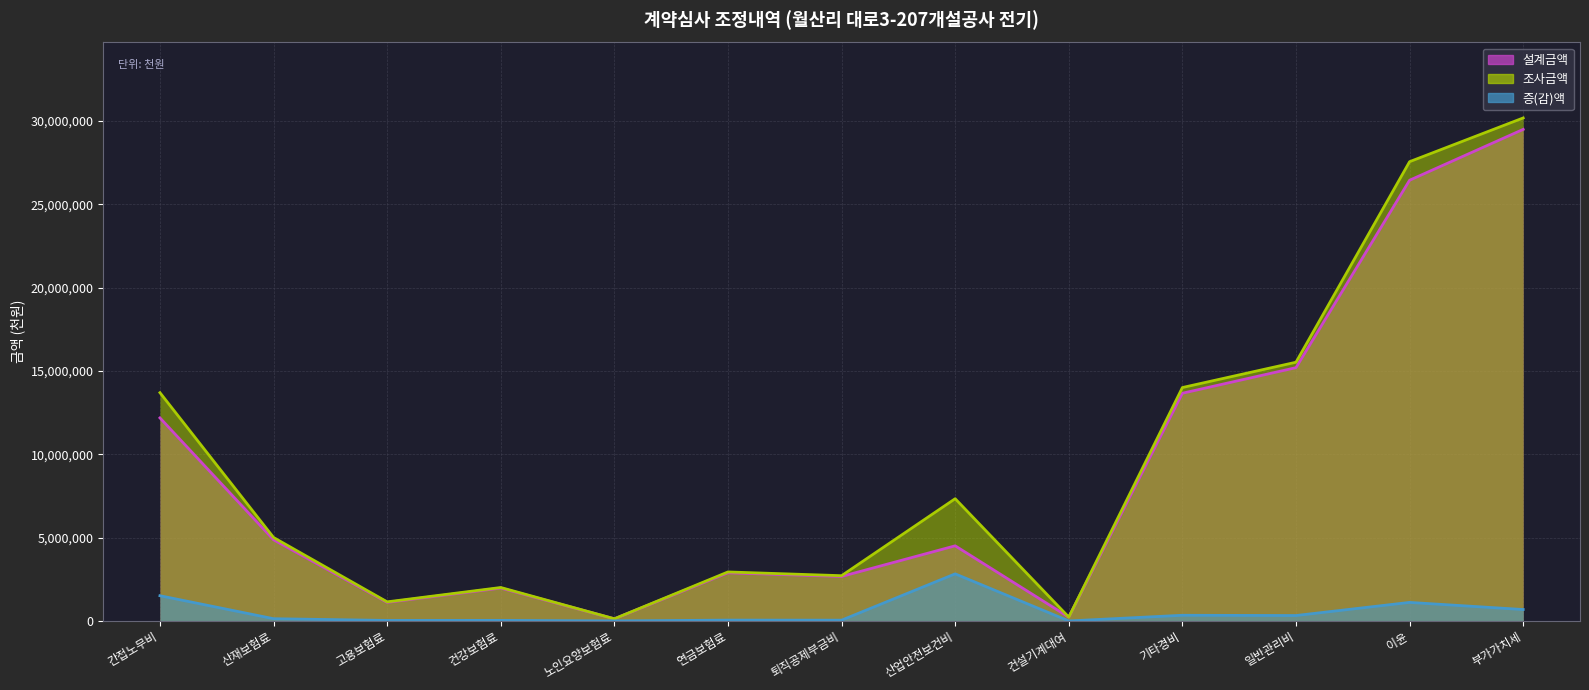

At which category does 조사금액 (선) reach its first local valley?

고용보험료